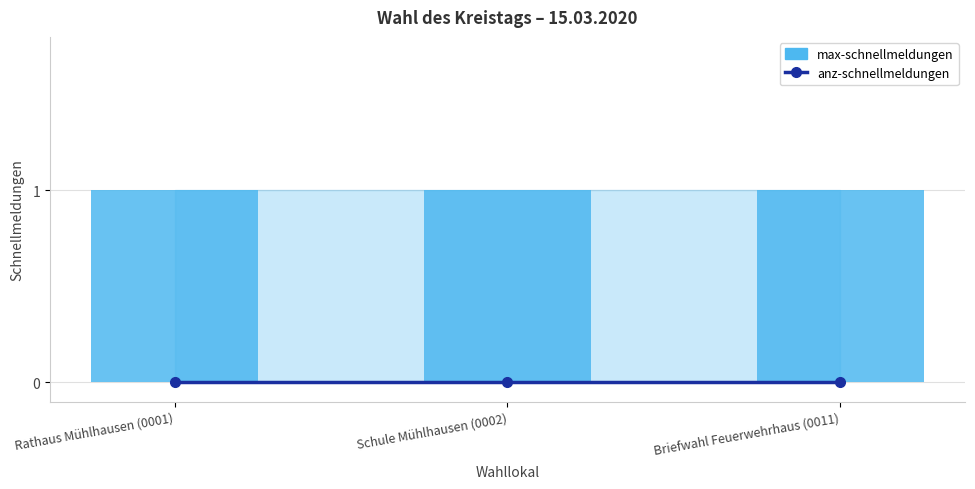

At which category does the chart reach its peak across all series?

Rathaus Mühlhausen (0001)